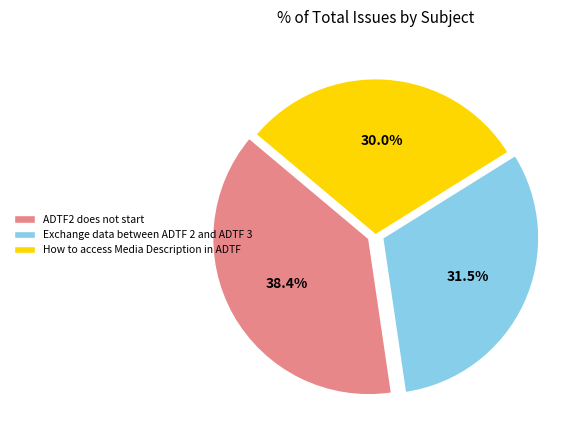

Approximately how many times larger is the value at ADTF2 does not start compared to Exchange data between ADTF 2 and ADTF 3?

1.2